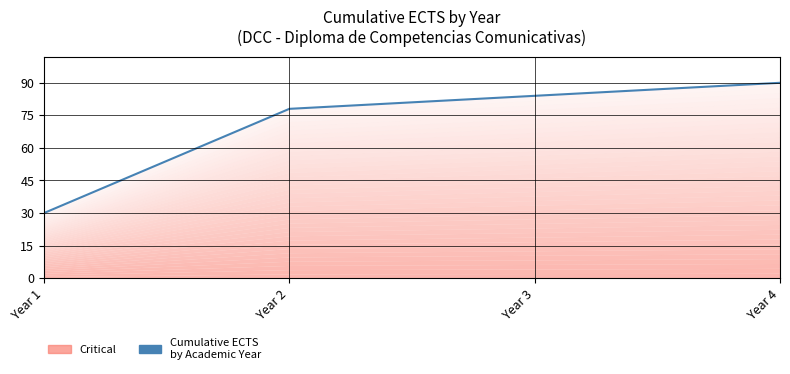

Count the number of data series in this chart.

1